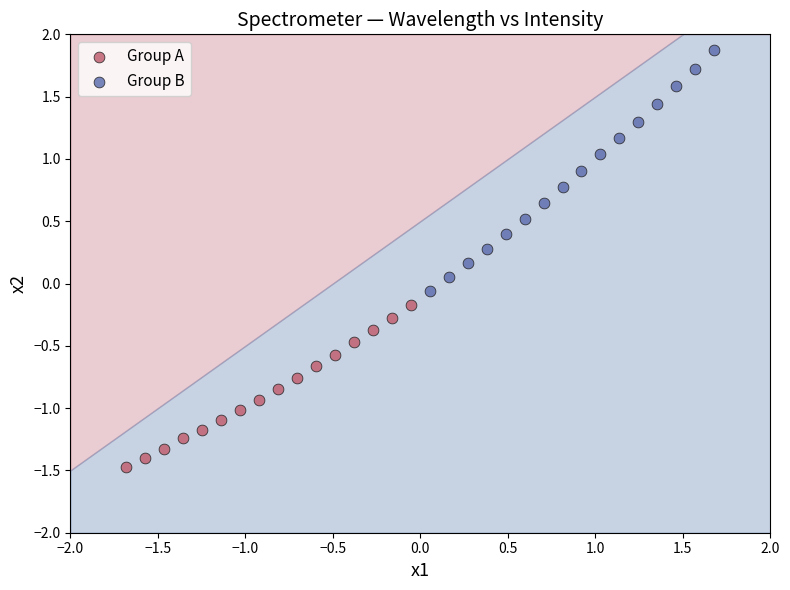

Which series has the widest spread of Y values?

Group B